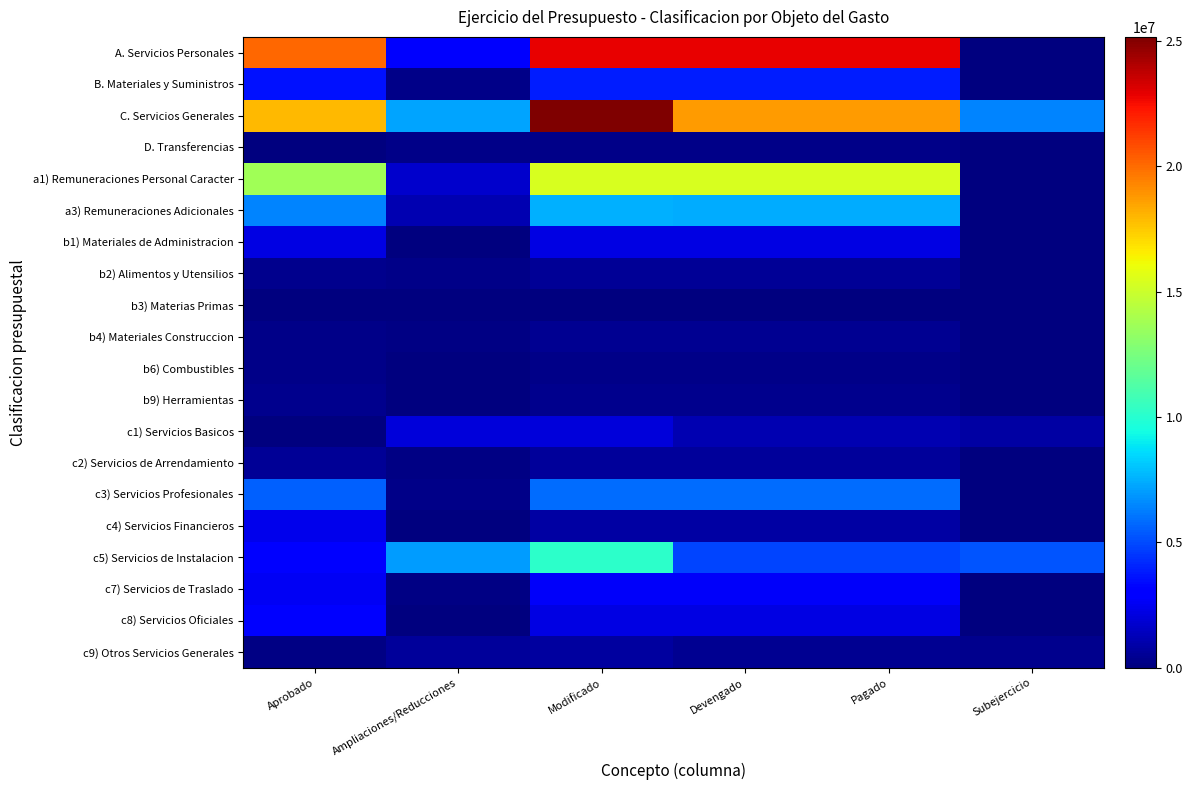

Reading left to right, transcribe all the data shown in this chart.

A. Servicios Personales: Aprobado=20077706	Ampliaciones/Reducciones=2798559	Modificado=22876265	Devengado=22839639	Pagado=22839639	Subejercicio=36626
B. Materiales y Suministros: Aprobado=3627347	Ampliaciones/Reducciones=263325	Modificado=3890672	Devengado=3886128	Pagado=3886128	Subejercicio=4544
C. Servicios Generales: Aprobado=17944947	Ampliaciones/Reducciones=7215697	Modificado=25160644	Devengado=18744779	Pagado=18732251	Subejercicio=6415865
D. Transferencias: Aprobado=0	Ampliaciones/Reducciones=220000	Modificado=220000	Devengado=220000	Pagado=220000	Subejercicio=0
a1) Remuneraciones Personal Caracter: Aprobado=13674706	Ampliaciones/Reducciones=1714418	Modificado=15389124	Devengado=15389124	Pagado=15389124	Subejercicio=0
a3) Remuneraciones Adicionales: Aprobado=6403000	Ampliaciones/Reducciones=1084141	Modificado=7487141	Devengado=7450515	Pagado=7450515	Subejercicio=36626
b1) Materiales de Administracion: Aprobado=2202025	Ampliaciones/Reducciones=21283	Modificado=2223308	Devengado=2223309	Pagado=2223309	Subejercicio=0
b2) Alimentos y Utensilios: Aprobado=350768	Ampliaciones/Reducciones=198586	Modificado=549354	Devengado=548277	Pagado=548277	Subejercicio=1077
b3) Materias Primas: Aprobado=41452	Ampliaciones/Reducciones=0	Modificado=13032	Devengado=13032	Pagado=13032	Subejercicio=0
b4) Materiales Construccion: Aprobado=278214	Ampliaciones/Reducciones=170268	Modificado=448482	Devengado=448482	Pagado=448482	Subejercicio=0
b6) Combustibles: Aprobado=276154	Ampliaciones/Reducciones=0	Modificado=203935	Devengado=200467	Pagado=200467	Subejercicio=3468
b9) Herramientas: Aprobado=312400	Ampliaciones/Reducciones=0	Modificado=295843	Devengado=295843	Pagado=295843	Subejercicio=0
c1) Servicios Basicos: Aprobado=43470	Ampliaciones/Reducciones=1966469	Modificado=2009939	Devengado=1132962	Pagado=1132962	Subejercicio=876977
c2) Servicios de Arrendamiento: Aprobado=524800	Ampliaciones/Reducciones=115494	Modificado=640294	Devengado=640294	Pagado=640294	Subejercicio=0
c3) Servicios Profesionales: Aprobado=5588518	Ampliaciones/Reducciones=260723	Modificado=5849241	Devengado=5849241	Pagado=5849241	Subejercicio=0
c4) Servicios Financieros: Aprobado=2402066	Ampliaciones/Reducciones=0	Modificado=792058	Devengado=792049	Pagado=792049	Subejercicio=9
c5) Servicios de Instalacion: Aprobado=3064168	Ampliaciones/Reducciones=7064803	Modificado=10128971	Devengado=4896346	Pagado=4896346	Subejercicio=5232625
c7) Servicios de Traslado: Aprobado=2595605	Ampliaciones/Reducciones=102362	Modificado=2697967	Devengado=2691712	Pagado=2691712	Subejercicio=6255
c8) Servicios Oficiales: Aprobado=3199451	Ampliaciones/Reducciones=0	Modificado=2231600	Devengado=2231601	Pagado=2219073	Subejercicio=0
c9) Otros Servicios Generales: Aprobado=128685	Ampliaciones/Reducciones=640033	Modificado=768718	Devengado=468718	Pagado=468718	Subejercicio=300000